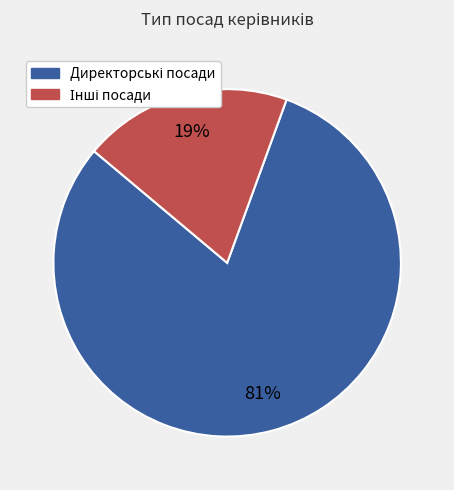

Does any single category account for the majority?

Yes